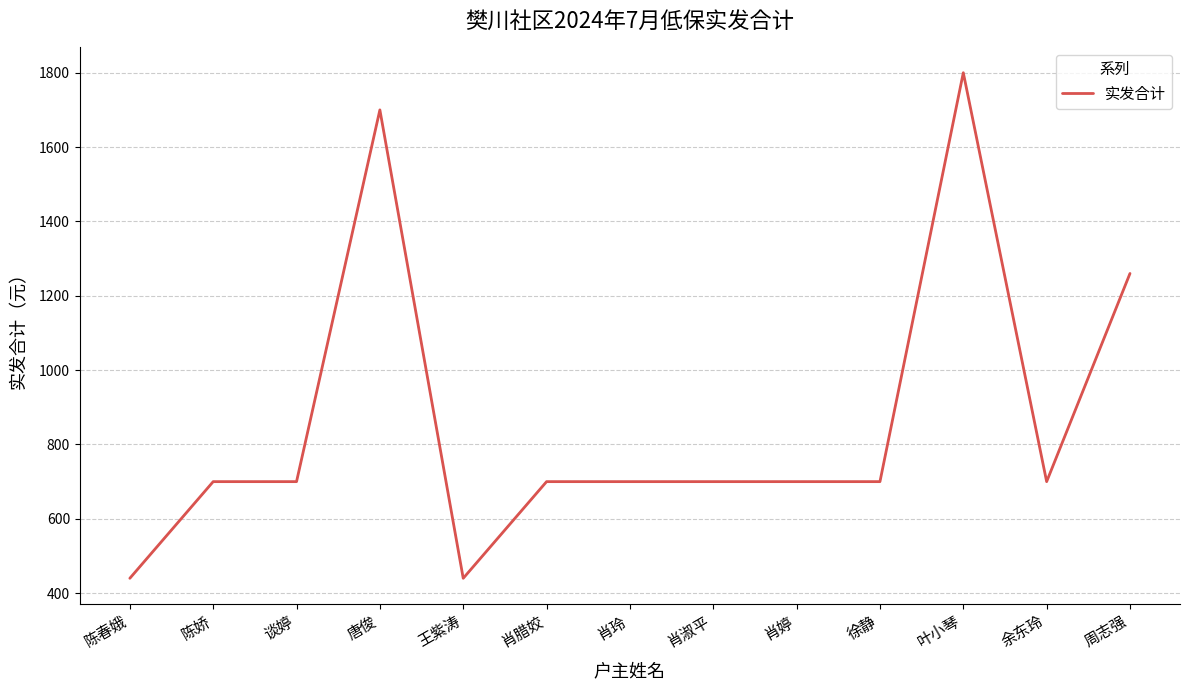

What is the difference between the values at 肖腊姣 and 唐俊?

1000